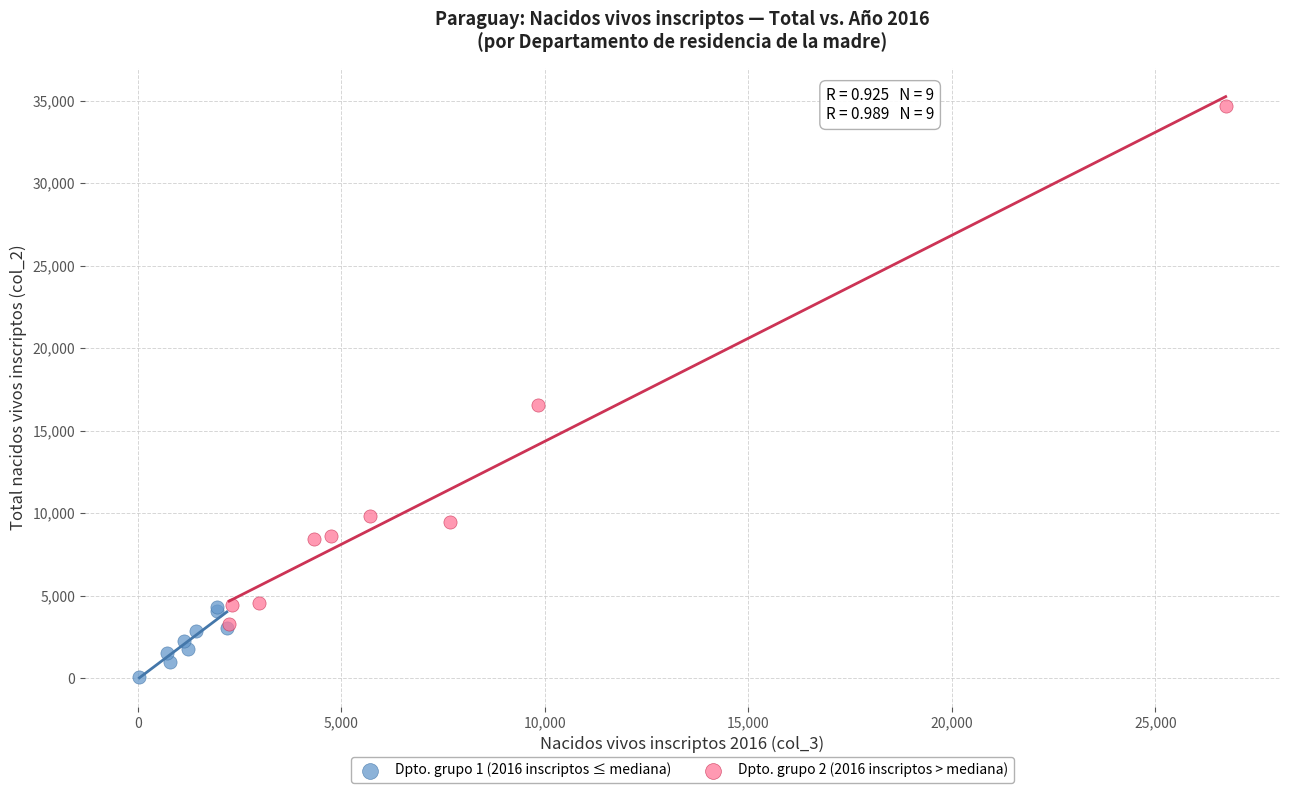

Which series contains the lowest Y value?

Dpto. grupo 1 (2016 inscriptos ≤ mediana)